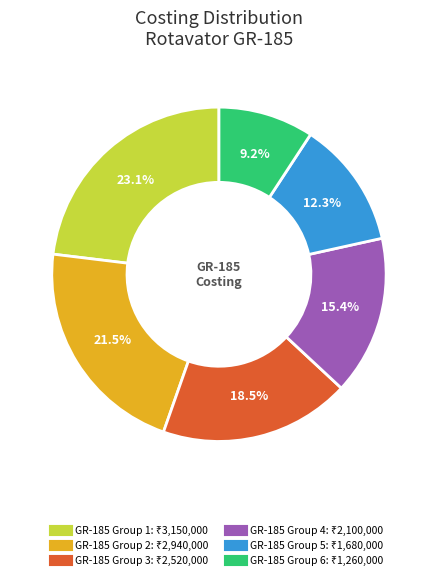

Is there any slice that represents more than half of the pie?

No